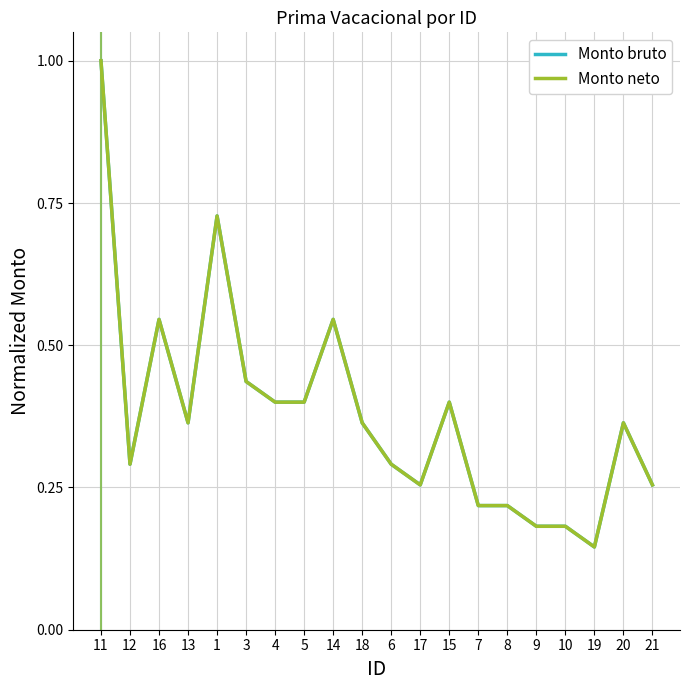

True or false: Monto bruto has more than 0 points higher than both neighbors.

True